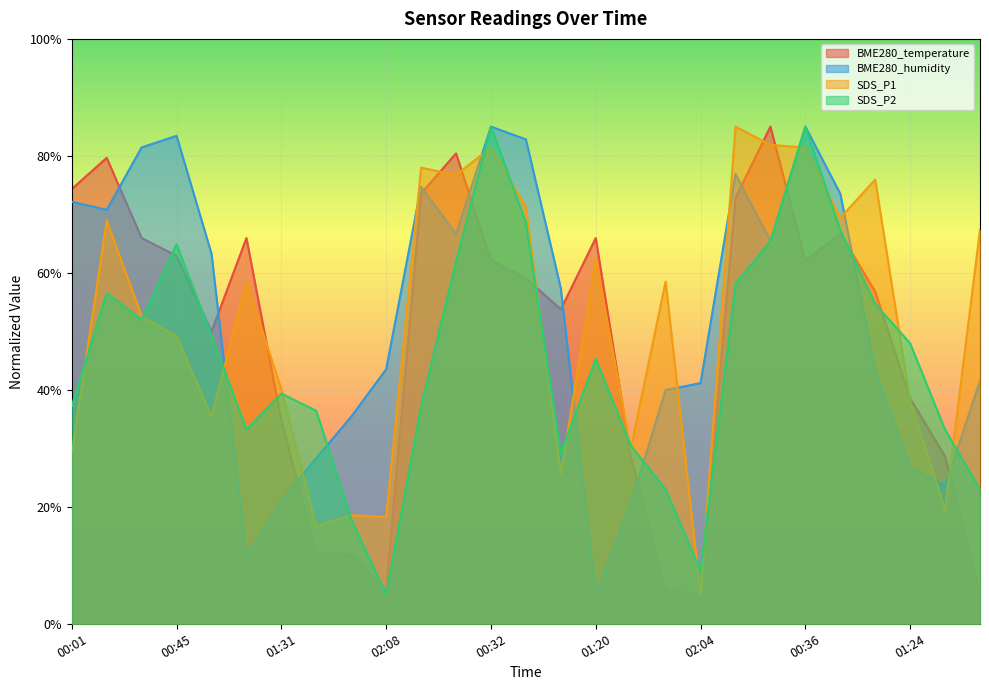

Between 01:31 and 01:20, which series saw the biggest shift?

BME280_temperature